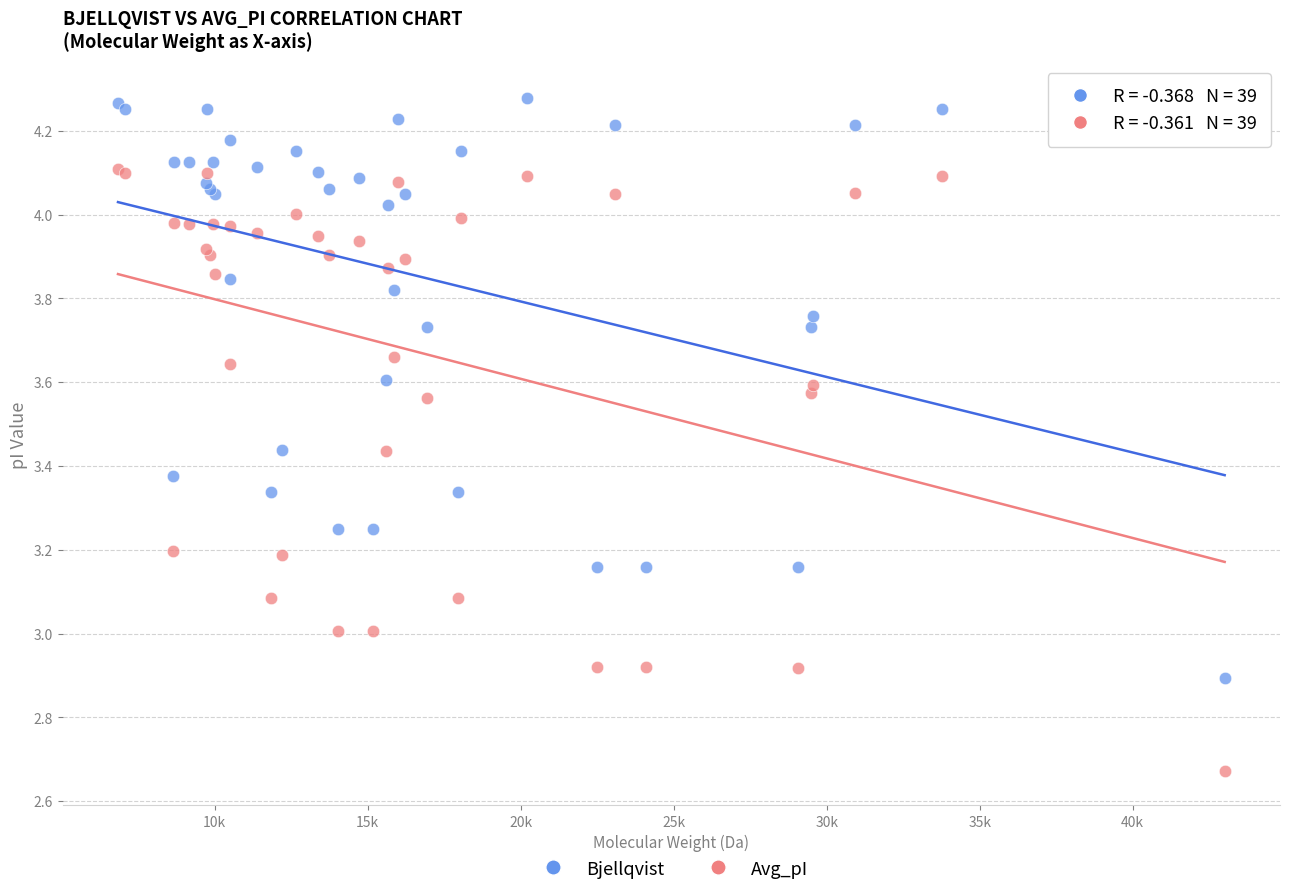

Which series has the largest Y range (max minus min)?

Avg_pI